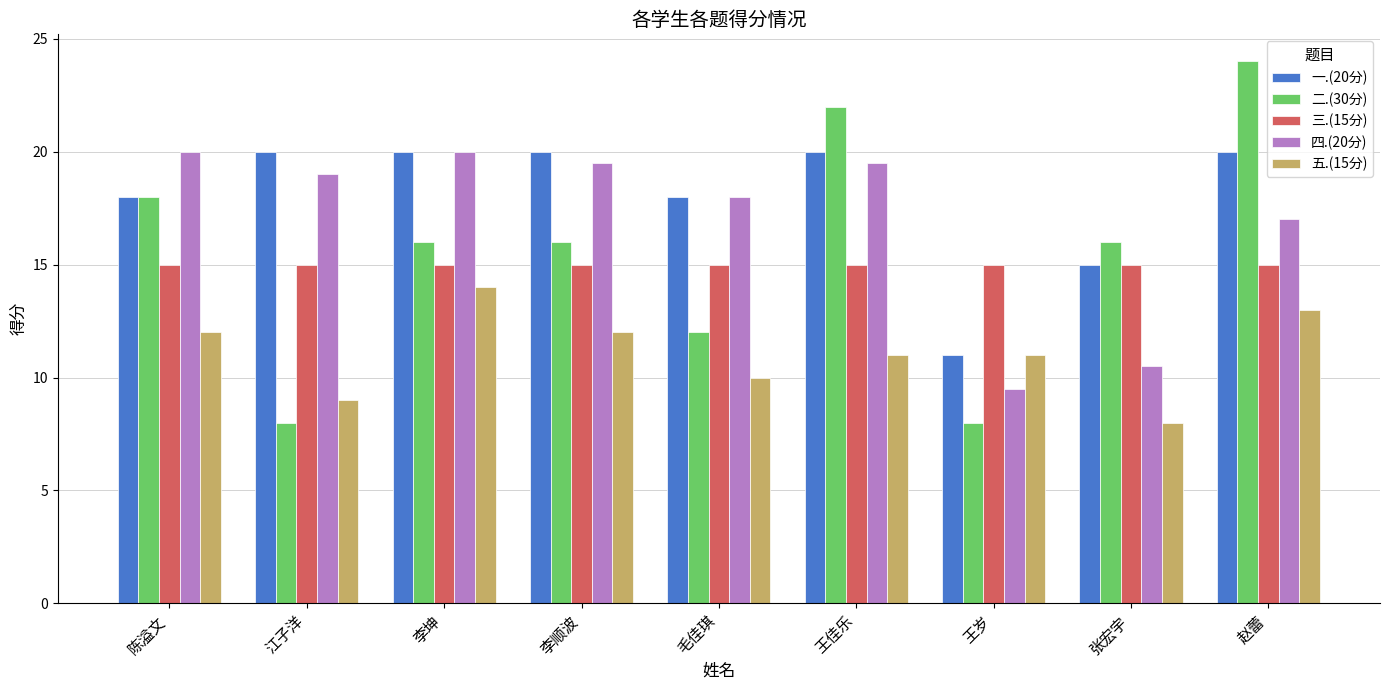

Does the chart contain any negative values?

No